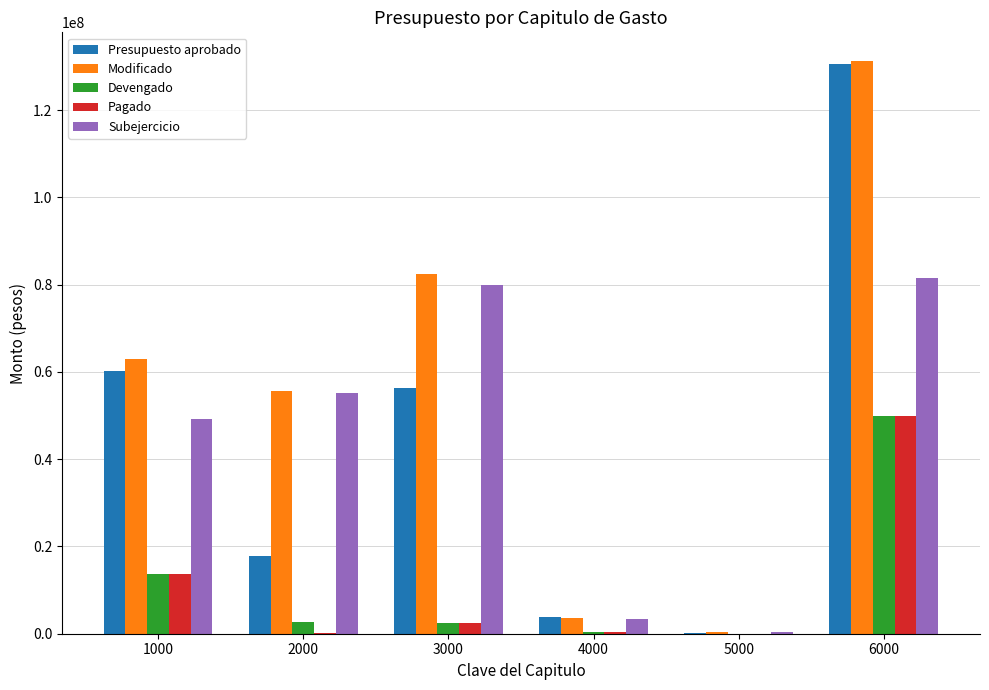

True or false: Pagado has a value of 284549.0 at 4000.

True